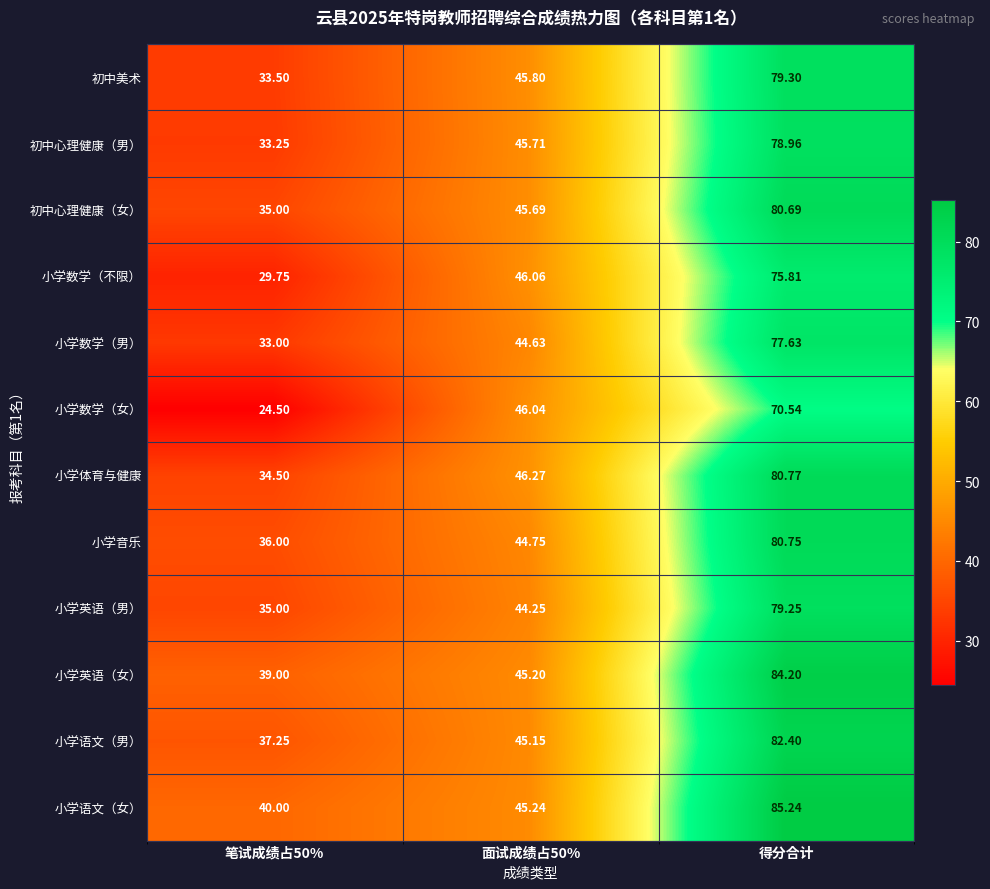

At which label does 小学数学（女） reach its peak?

得分合计